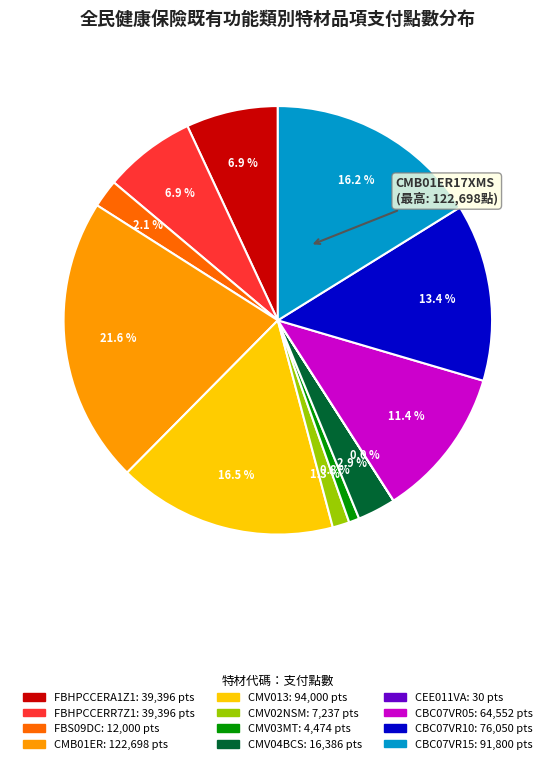

Is there any slice that represents more than half of the pie?

No